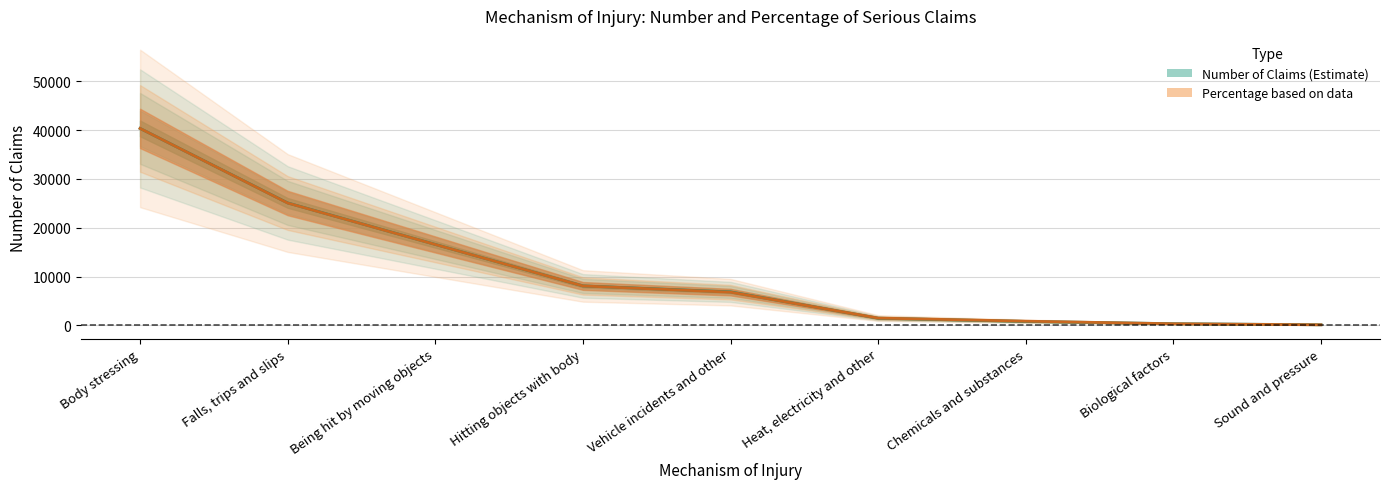

True or false: Number has a value of 6792.4 at Vehicle incidents and other.

True